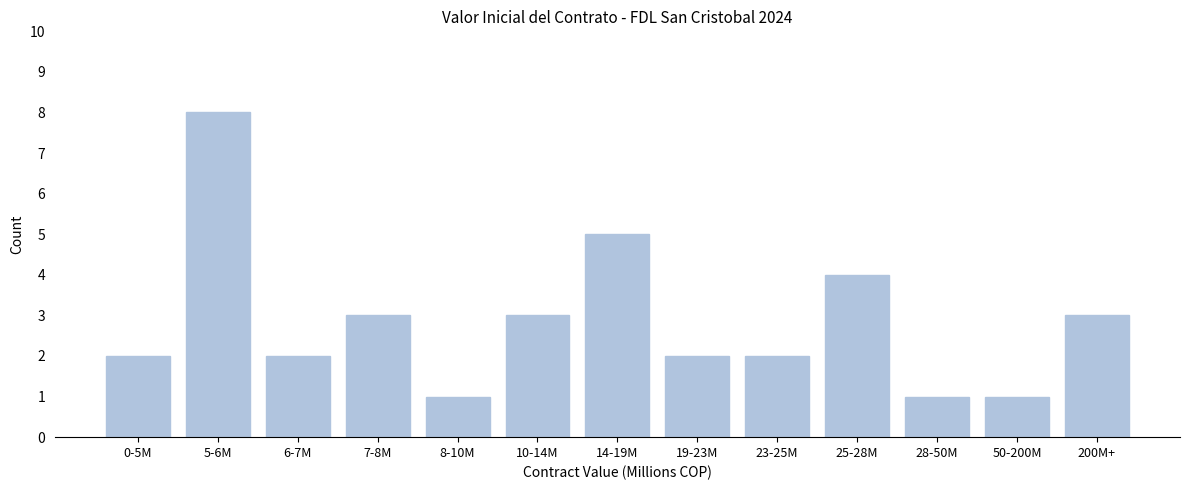

Reading left to right, extract all data points from this chart.

2	8	2	3	1	3	5	2	2	4	1	1	3